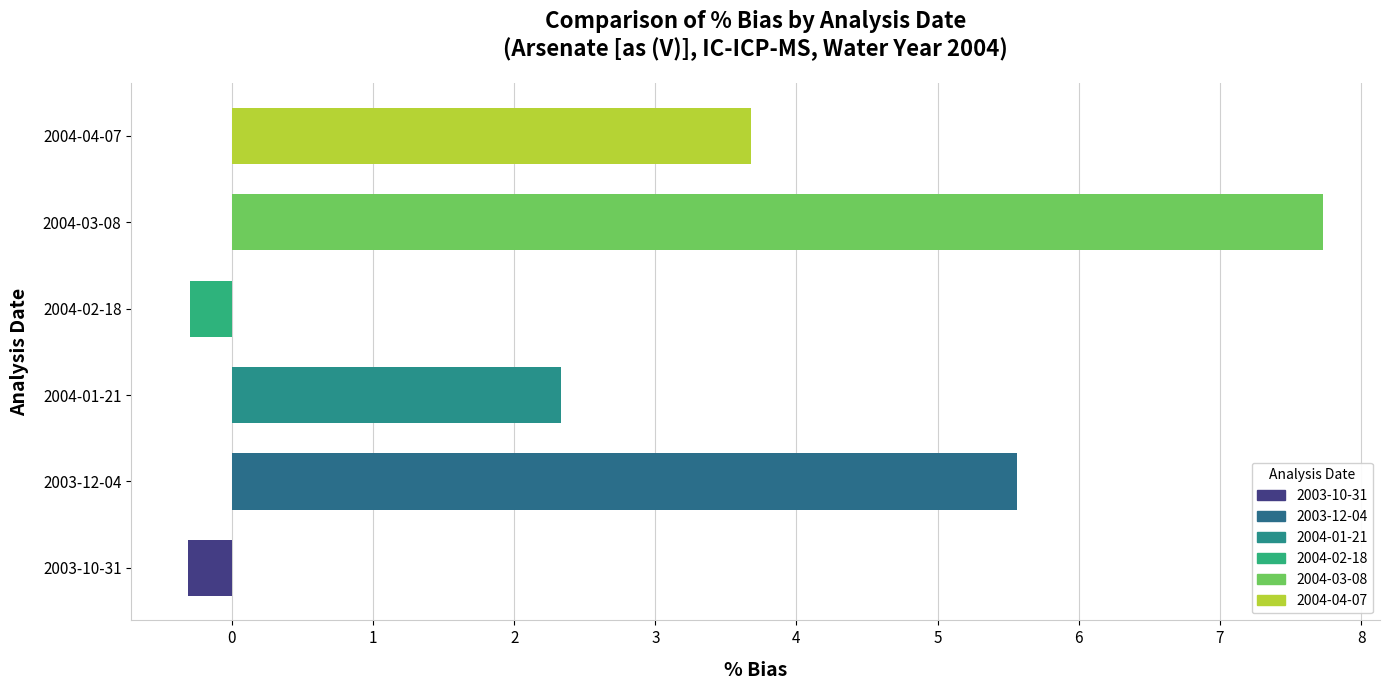

The chart shows a value of 3.7 at 2004-04-07. True or false?

True